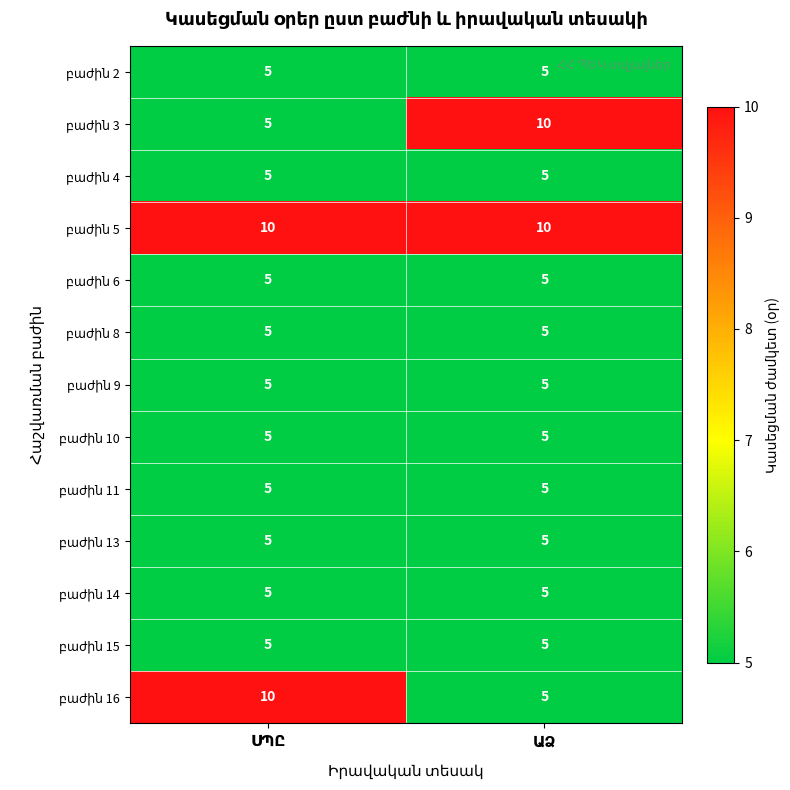

What is the greatest value displayed?

10